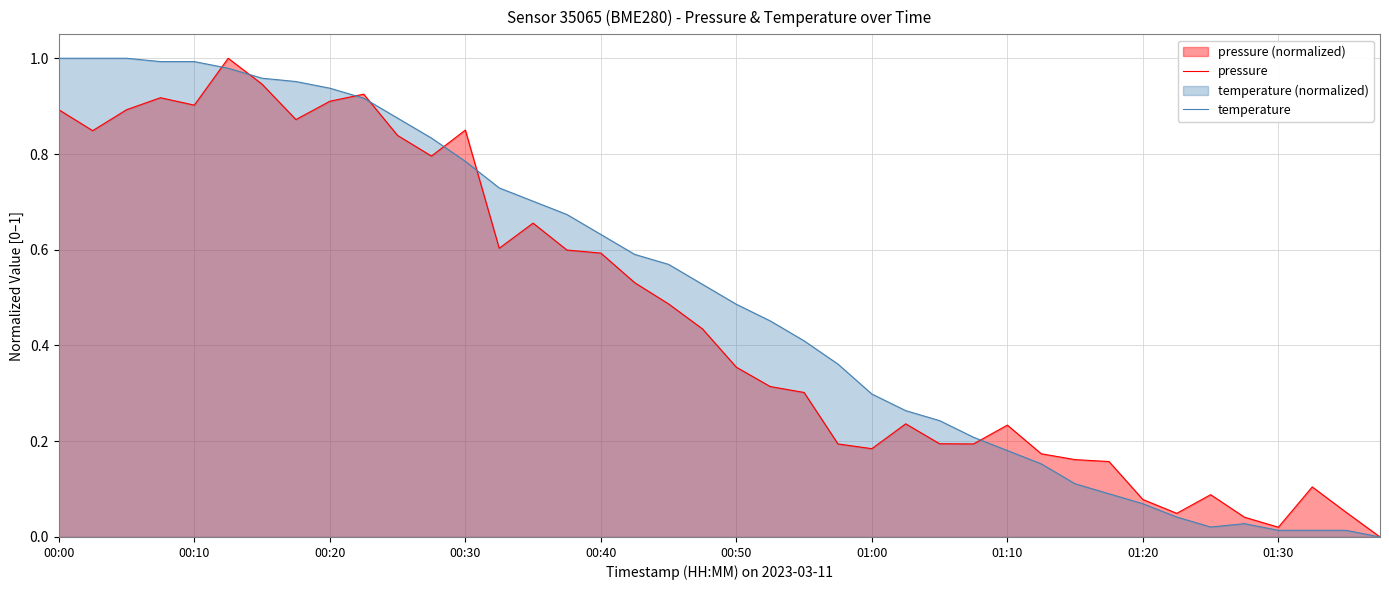

Count the number of categories in the chart.

40